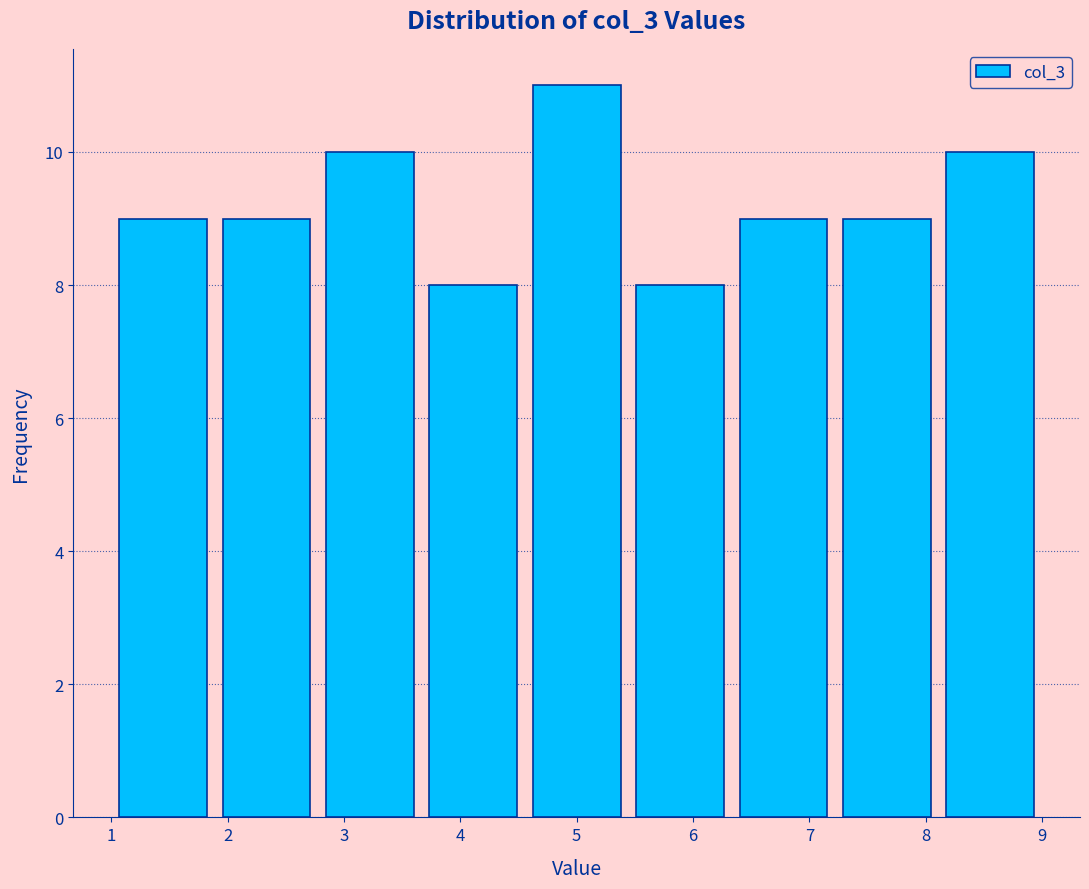

How tall is the bar that spans 7.2 to 8.1 on the x-axis? Neither the bar edges nor the heights are printed on the chart, so give them approximately, as read against the axes.

9